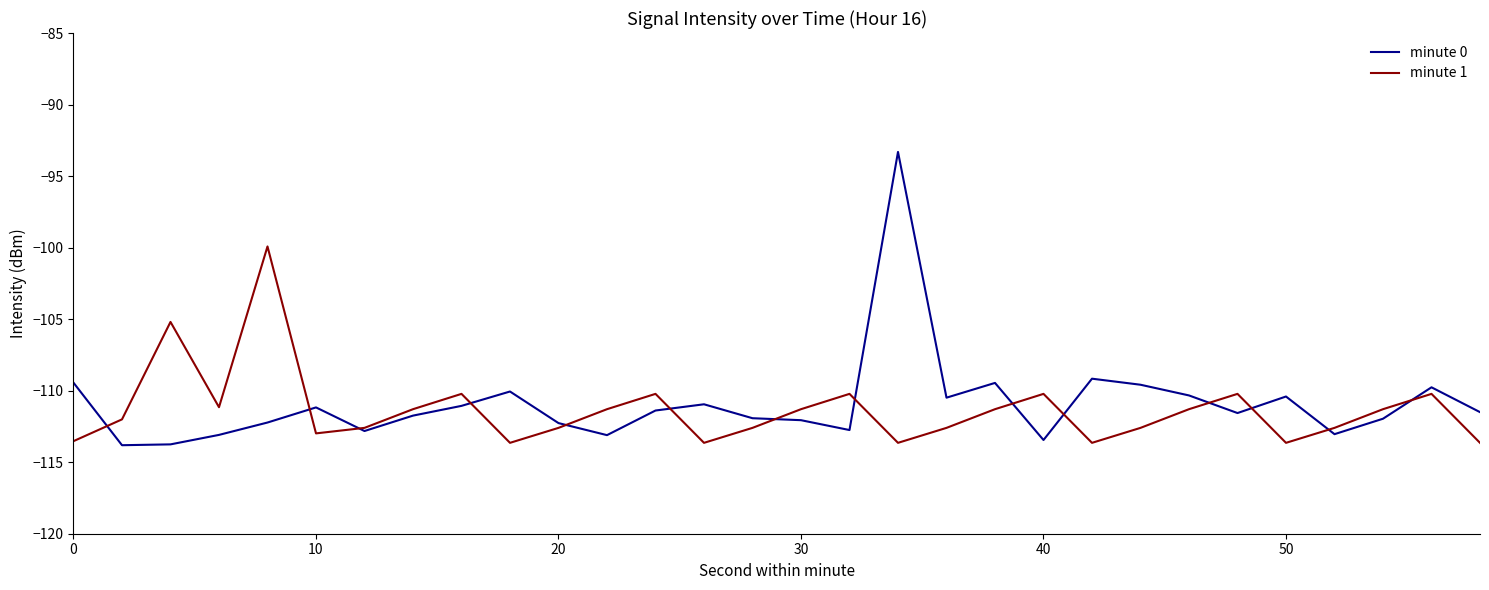

Rank the series by their maximum value, from lowest to highest.

minute 1, minute 0